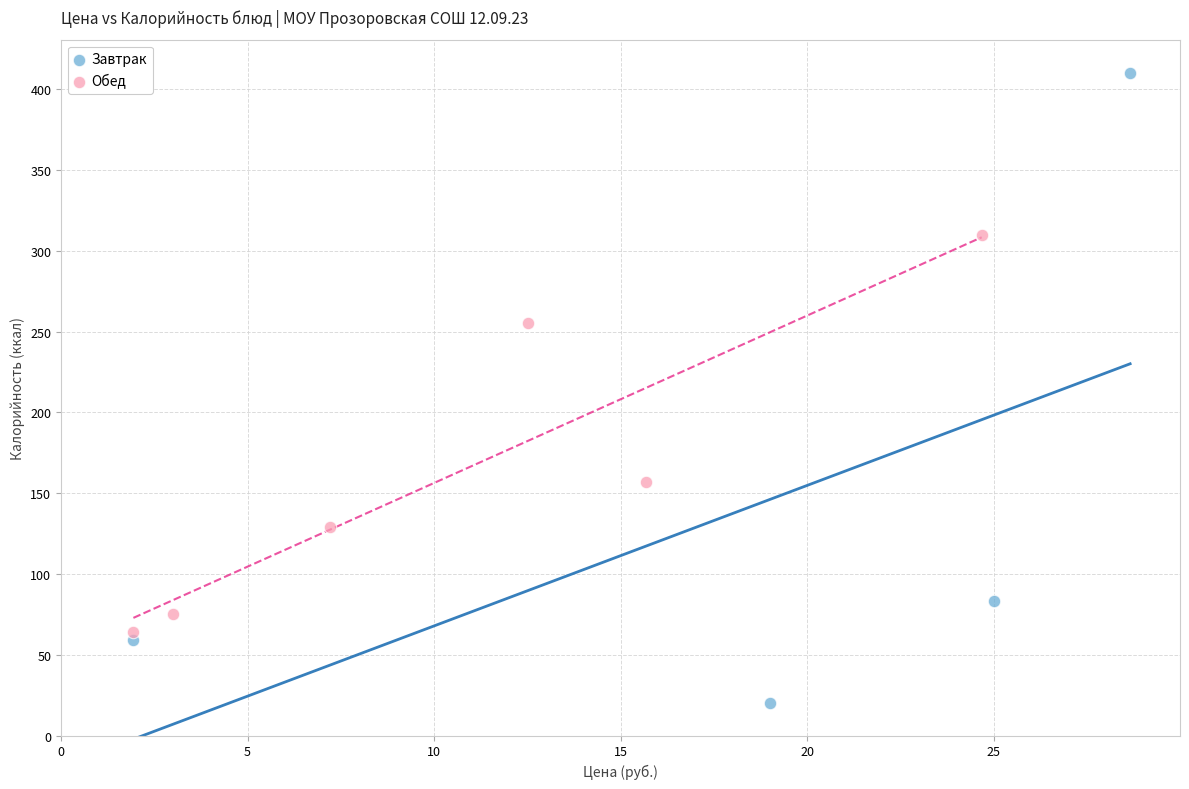

Which series reaches the minimum Y coordinate?

Завтрак